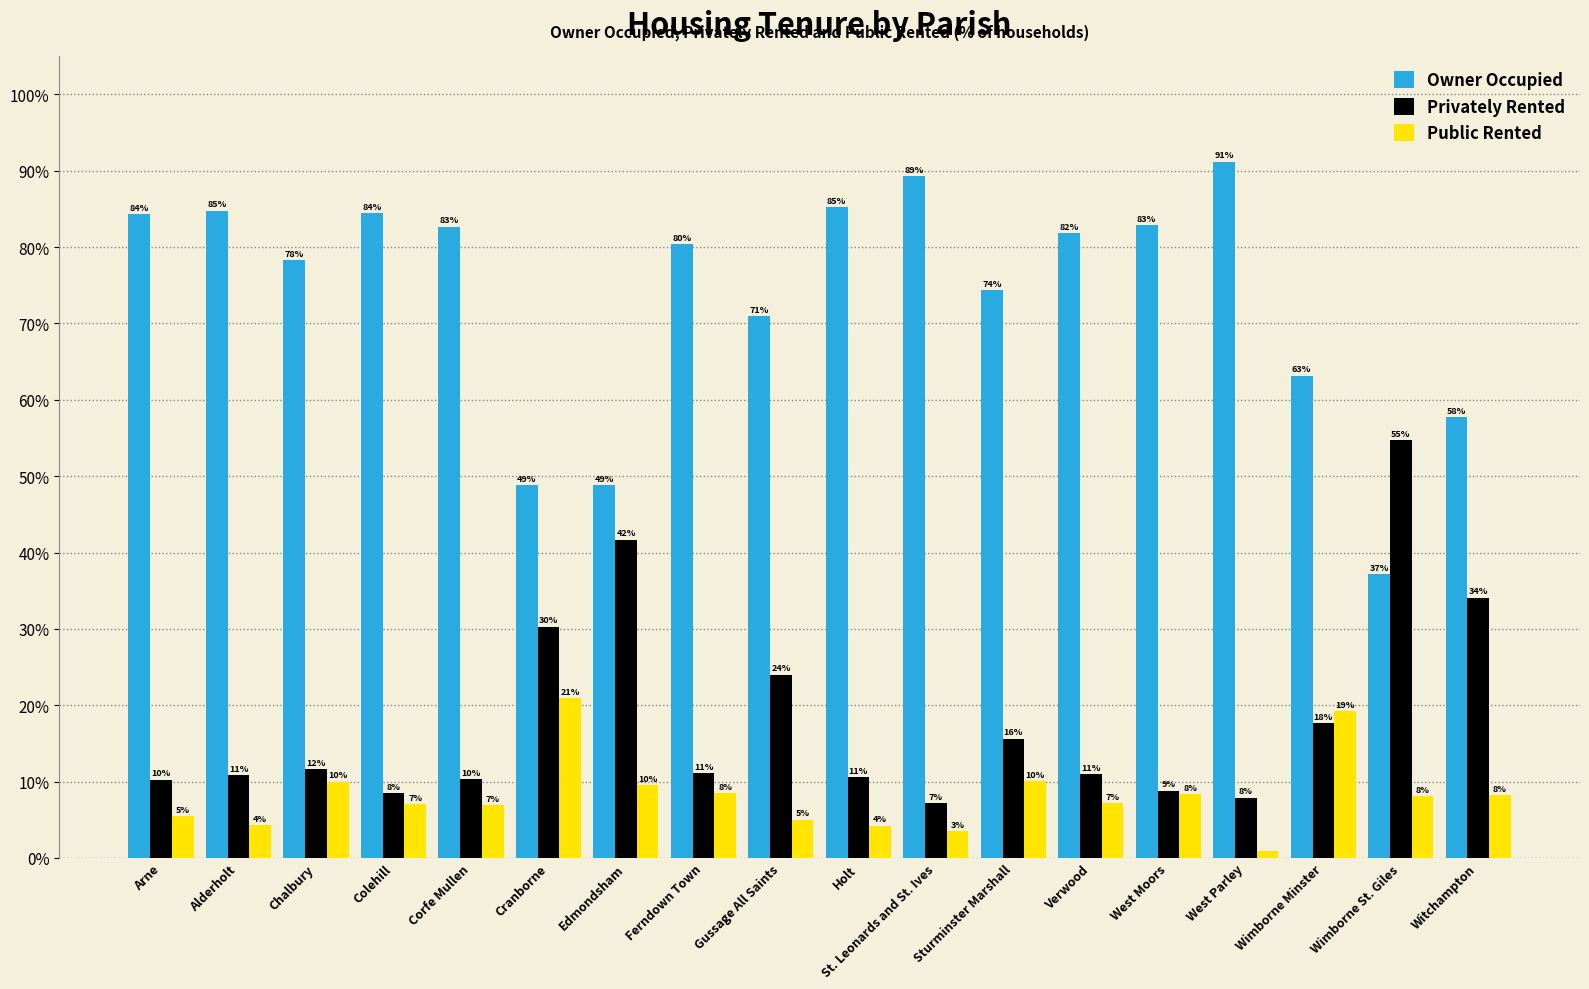

What is the spread (max minus min) of values at Holt?

81.0